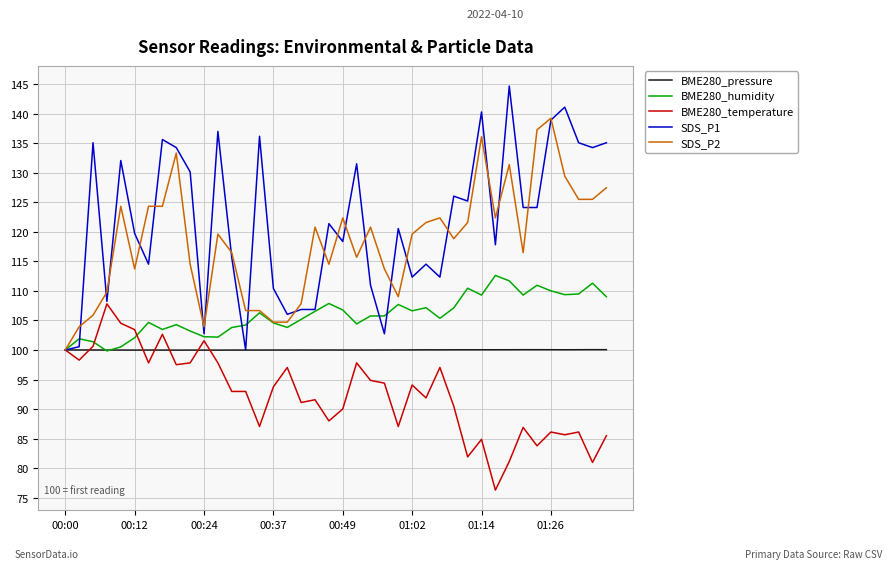

Is this an area chart (filled region under the line)?

No